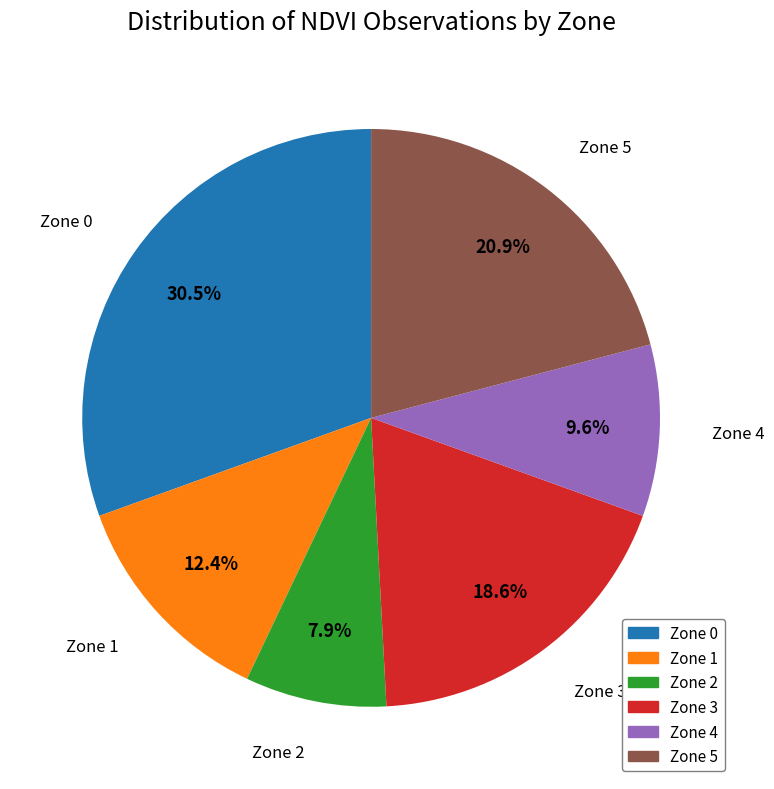

What percentage do Zone 0 and Zone 4 together represent?

40.1%